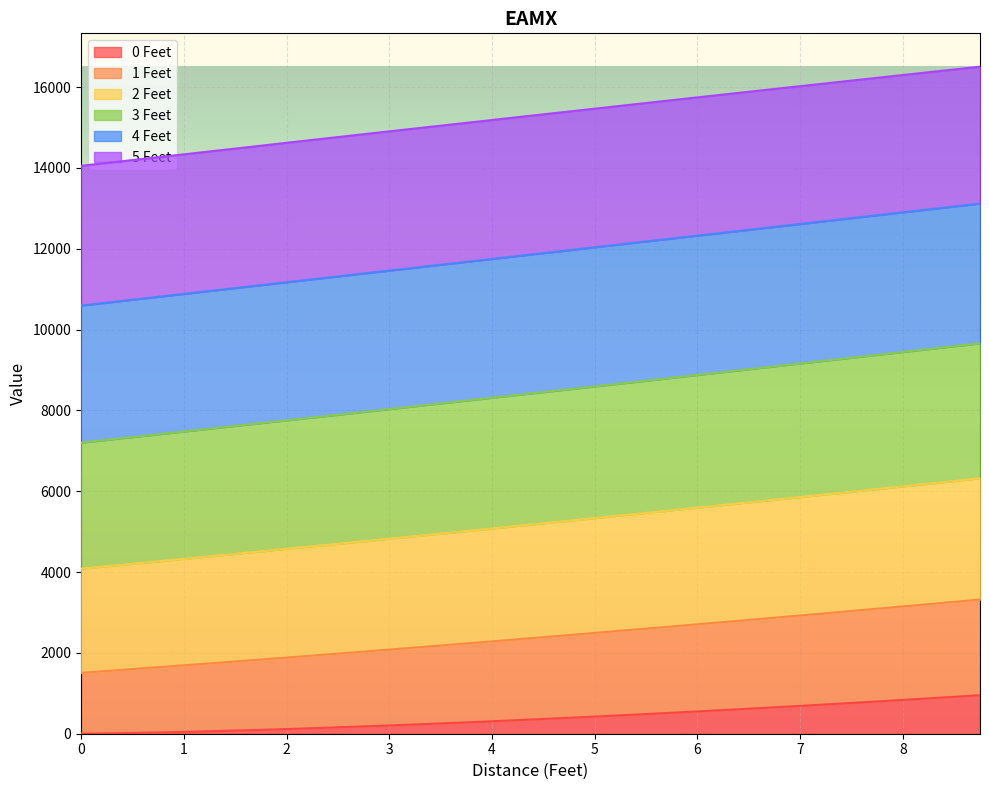

Between 3 and 6, which is larger?

6